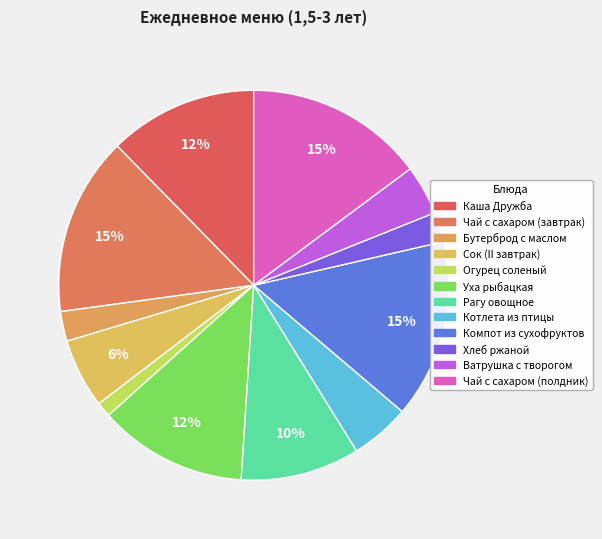

Does Бутерброд с маслом represent more than half of the total?

No